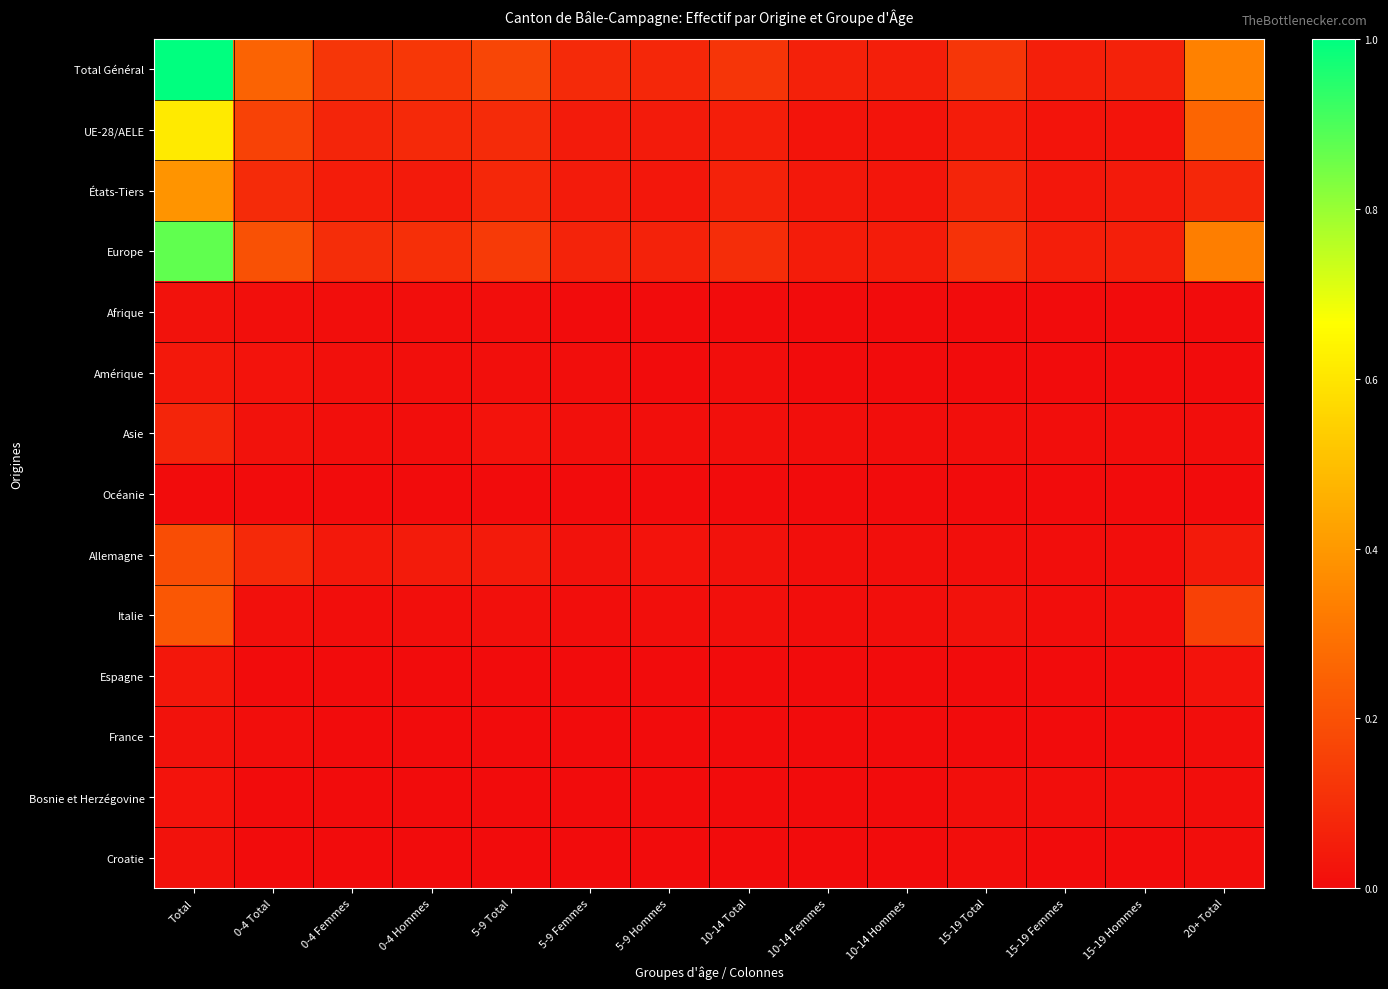

Which series has the largest total across all categories?

Total Général